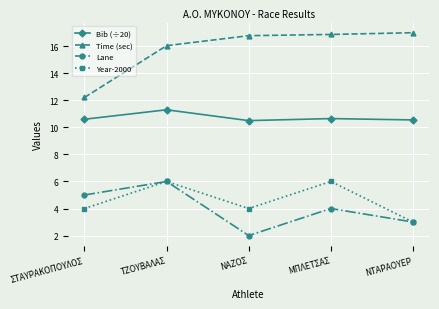

In Year-2000, how many points are higher than both neighbors (excluding endpoints)?

2